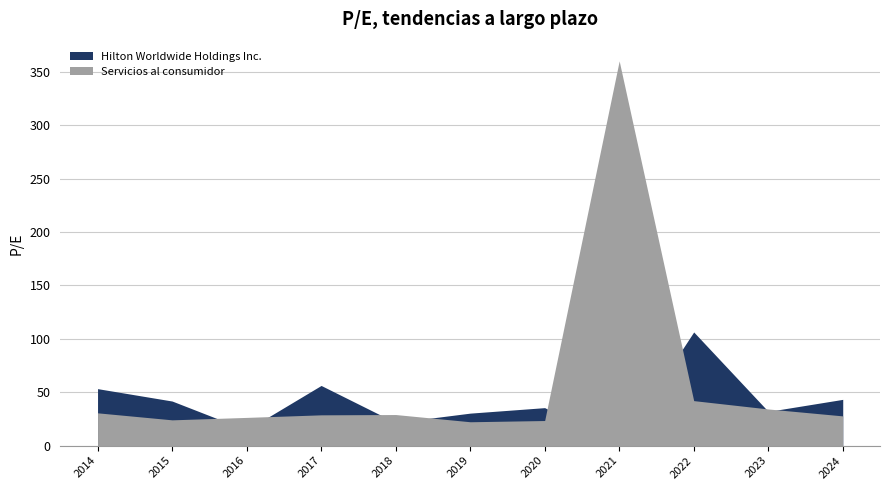

Which label corresponds to the largest value in the chart?

2021-02-17